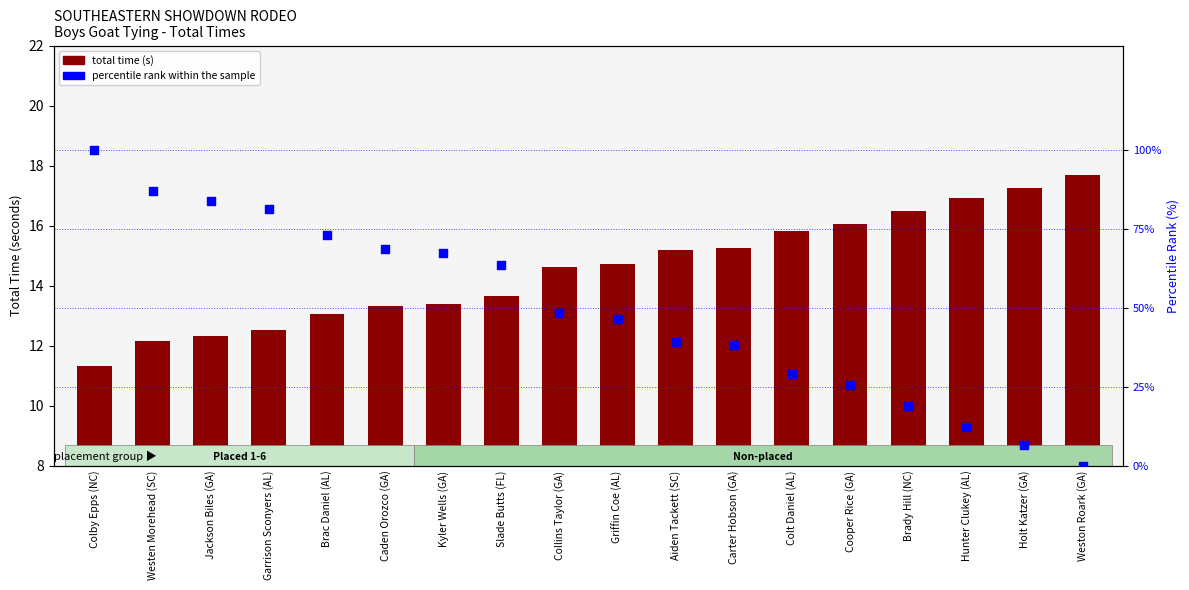

At which category is the sum across all series the highest?

Colby Epps (NC)